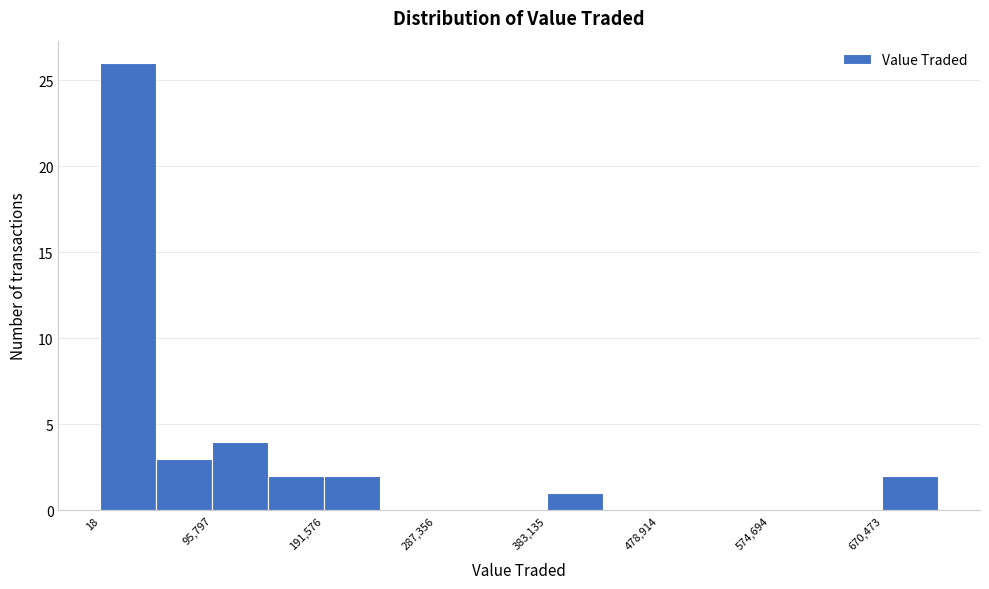

Reading left to right, transcribe this chart: for each bar, give the range it covers on the x-axis and its height. Neither the bar edges nor the heights are printed on the chart, so give them approximately, as read against the axes.

0 to 50000: 26
50000 to 100000: 3
100000 to 140000: 4
140000 to 190000: 2
190000 to 240000: 2
240000 to 290000: 0
290000 to 340000: 0
340000 to 380000: 0
380000 to 430000: 1
430000 to 480000: 0
480000 to 530000: 0
530000 to 570000: 0
570000 to 620000: 0
620000 to 670000: 0
670000 to 720000: 2